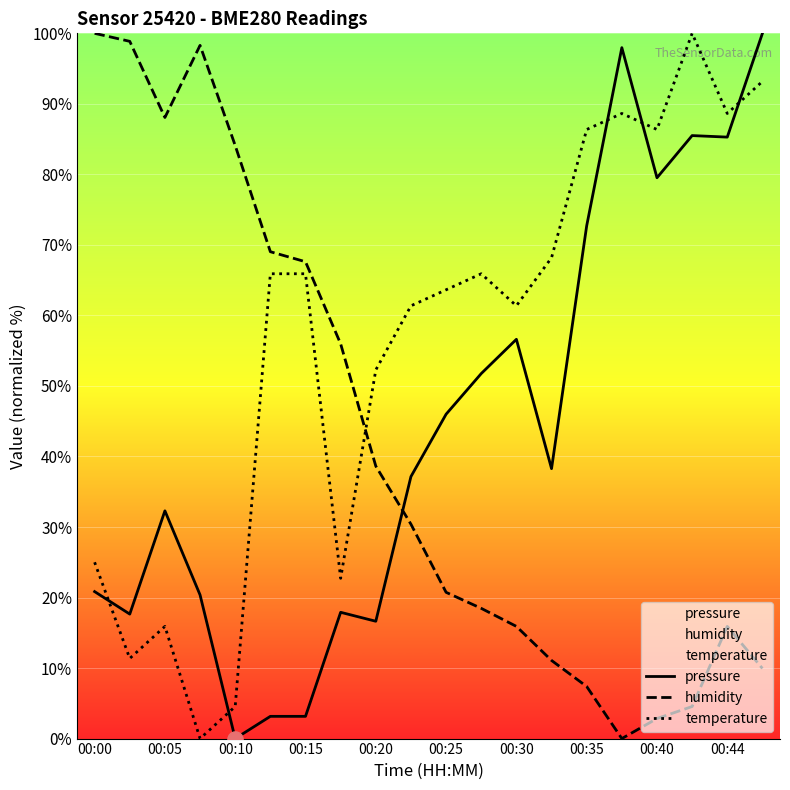

Is the value of temperature at 00:20 greater than the value of humidity at 00:35?

Yes